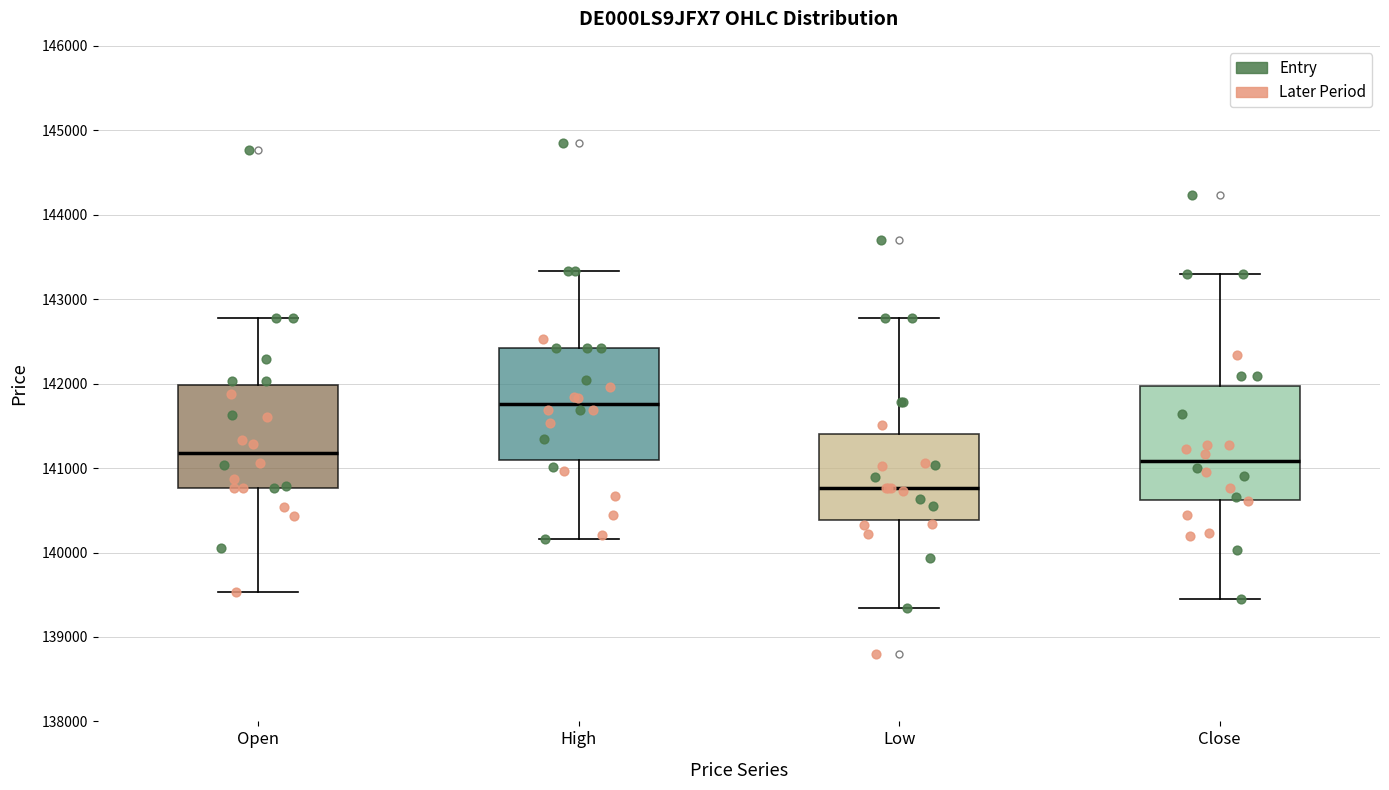

Reading left to right, read every box against the y-axis: the position of its median line, the range the box covers, and the ends of its whiskers. The values are not printed on the chart, so give them approximately, as read against the axis.

Open: median 141200, box 140800 to 142000, whiskers 139500 to 142800
High: median 141800, box 141100 to 142400, whiskers 140200 to 143300
Low: median 140800, box 140400 to 141400, whiskers 139300 to 142800
Close: median 141100, box 140600 to 142000, whiskers 139400 to 143300